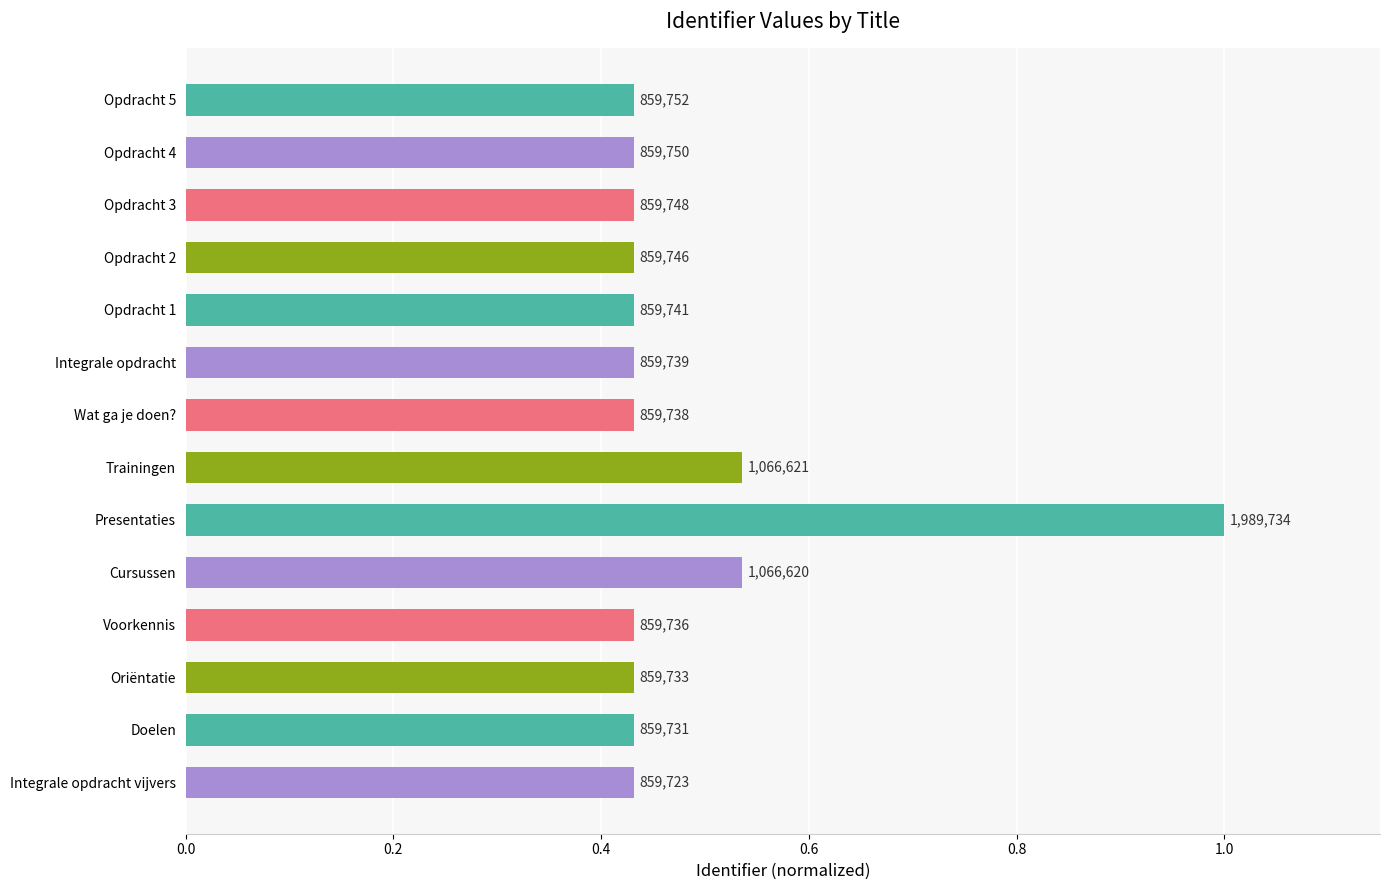

What is the maximum value shown in the chart?

1.0